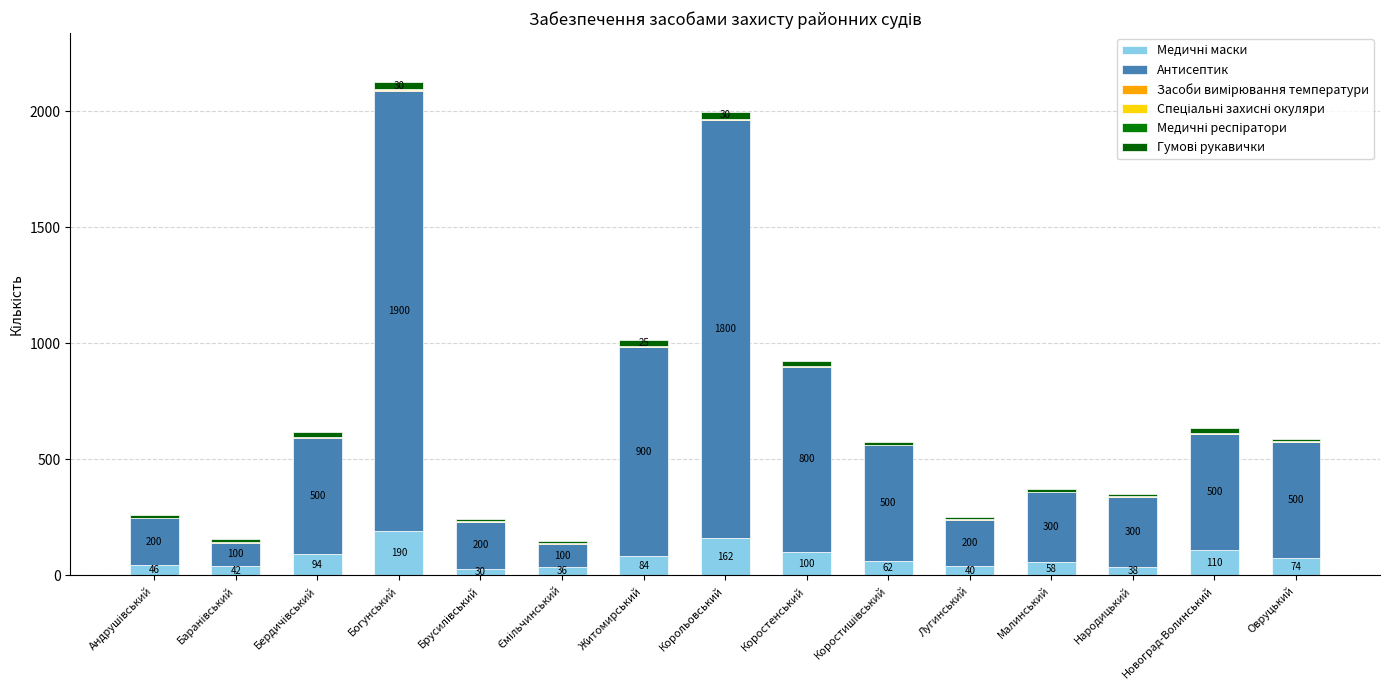

Are the bars grouped side by side (vs. stacked)?

No